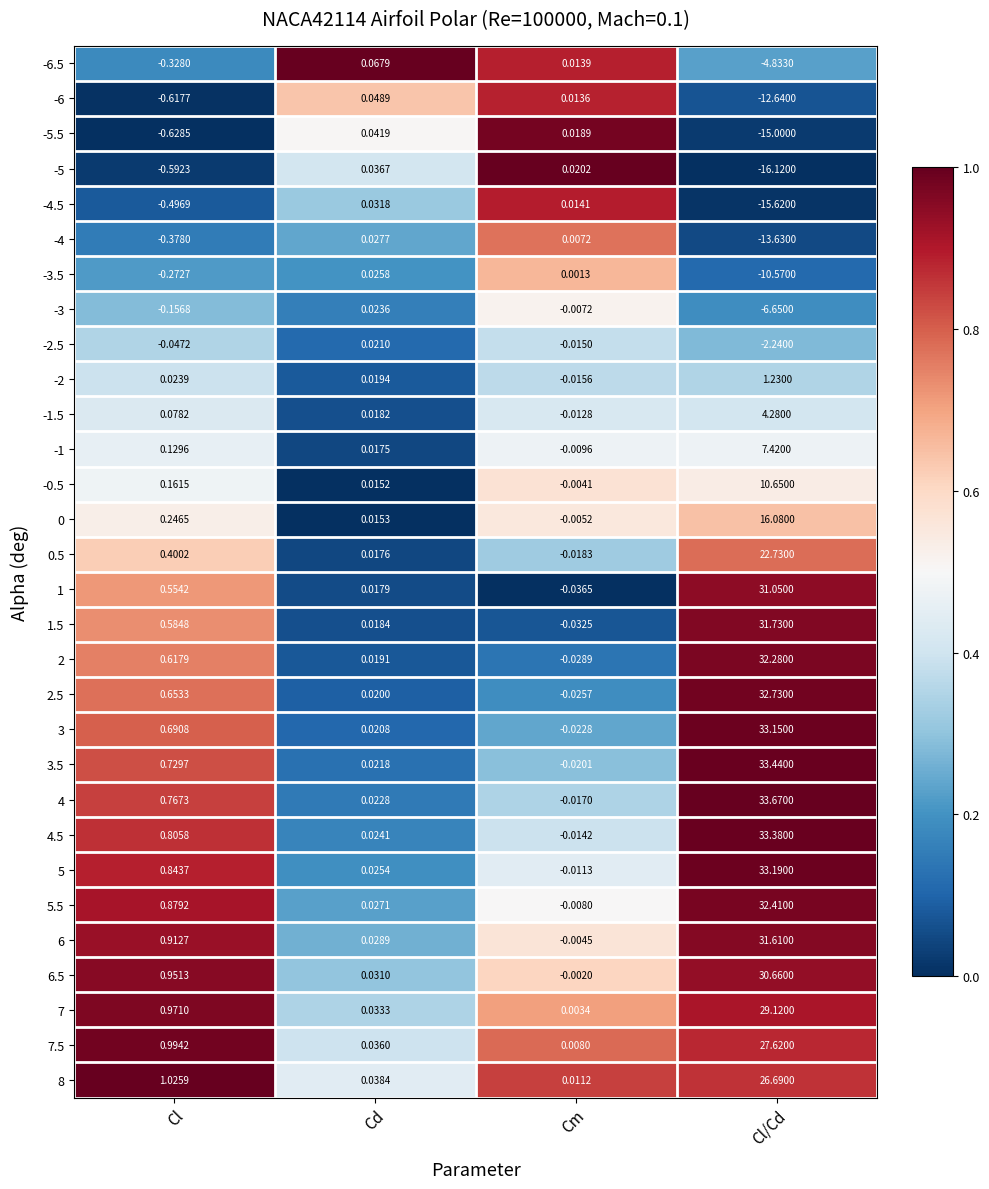

At which label does 1 reach its peak?

Cl/Cd